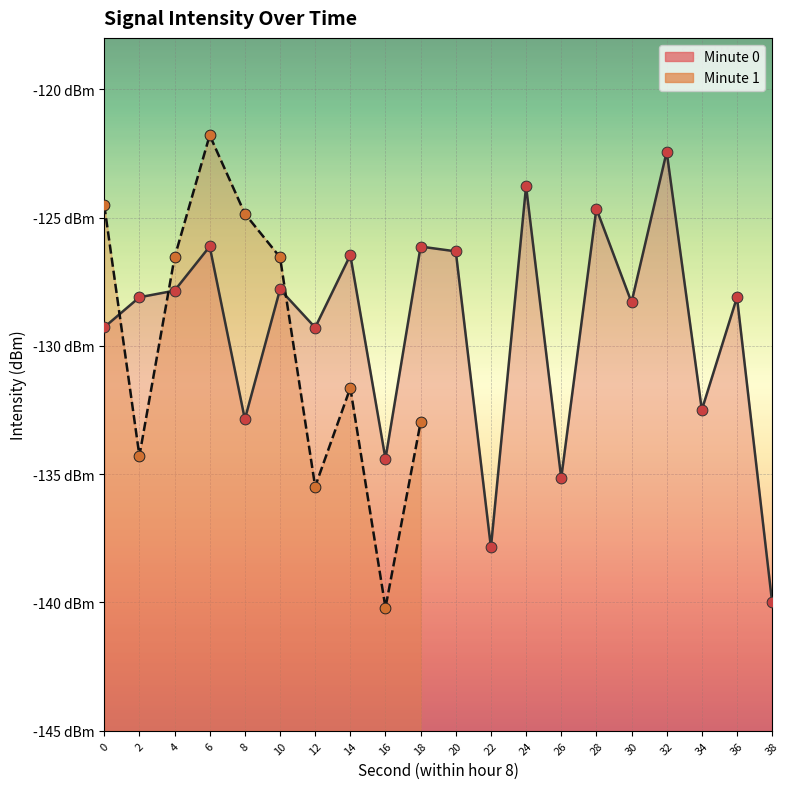

What is the change in value from 24 to 26?

-11.4